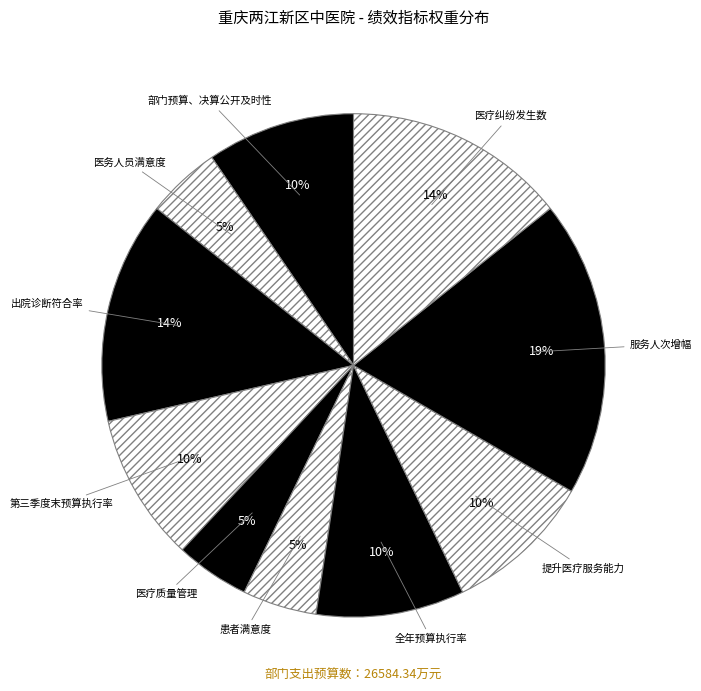

Is there any slice that represents more than half of the pie?

No